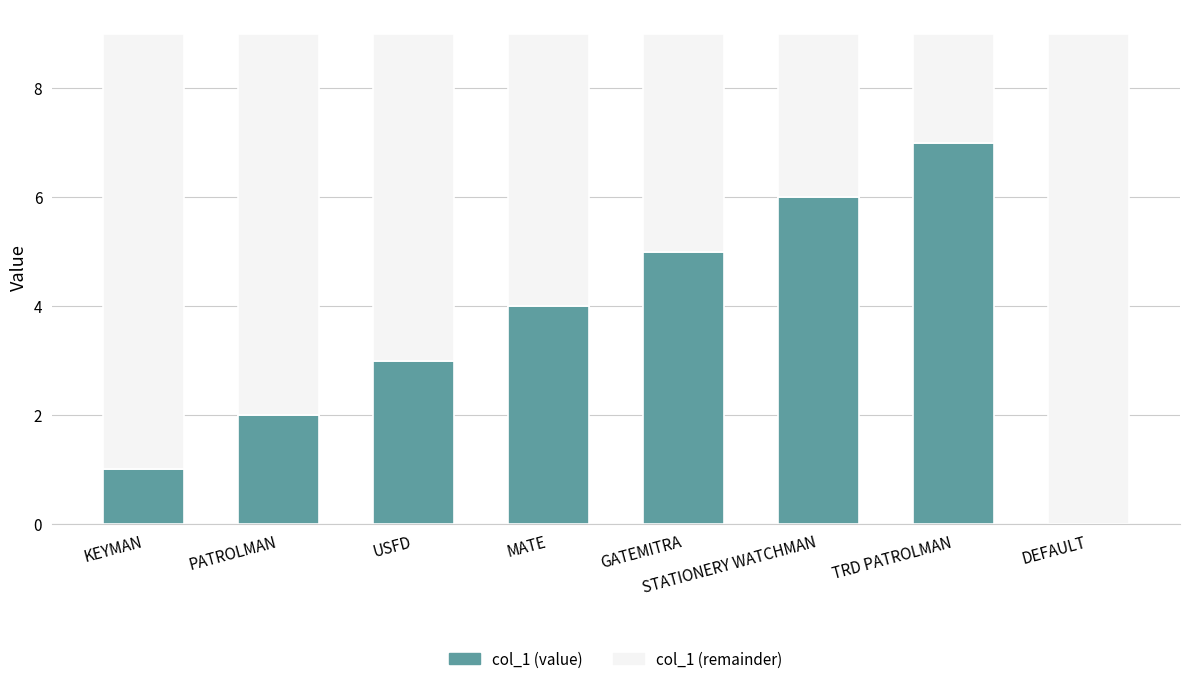

What is the total value across all series at MATE?

9